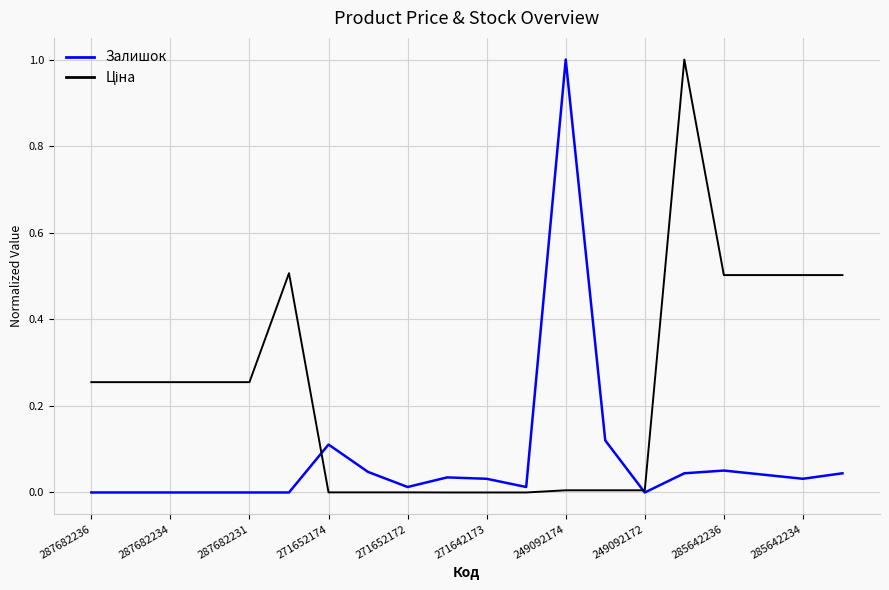

At how many categories does at least one series exceed 0?

20